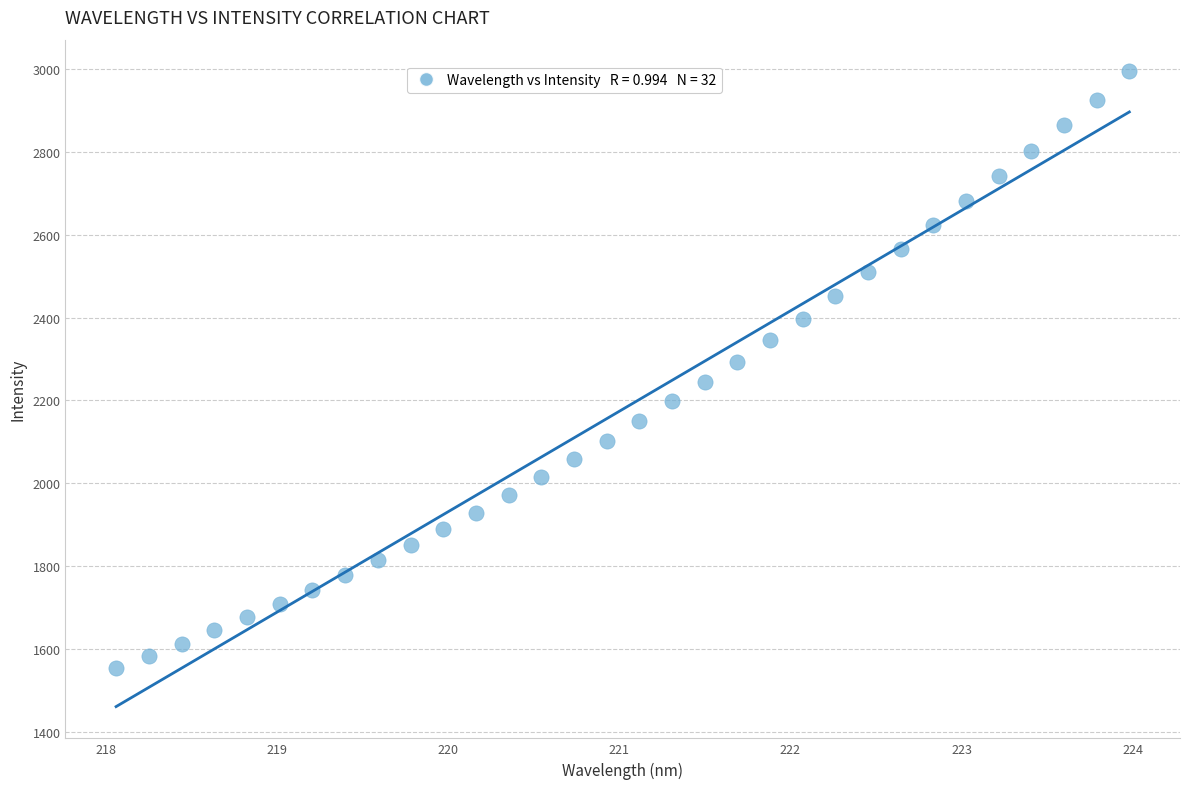

What is the range of X values (max minus min)?

5.9